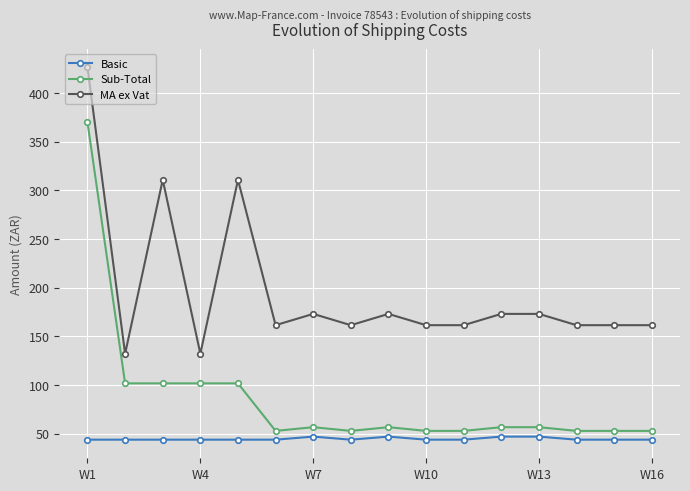

True or false: Basic and Sub-Total intersect in this chart.

False